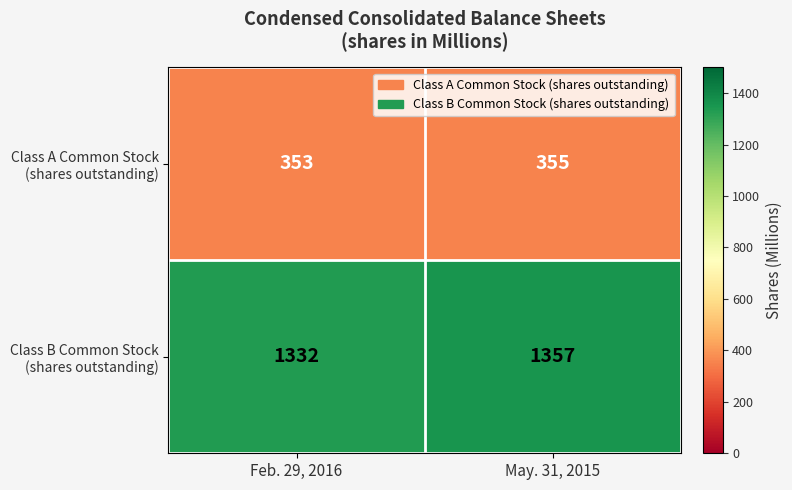

What is the difference between the highest and lowest values at May. 31, 2015?

1002